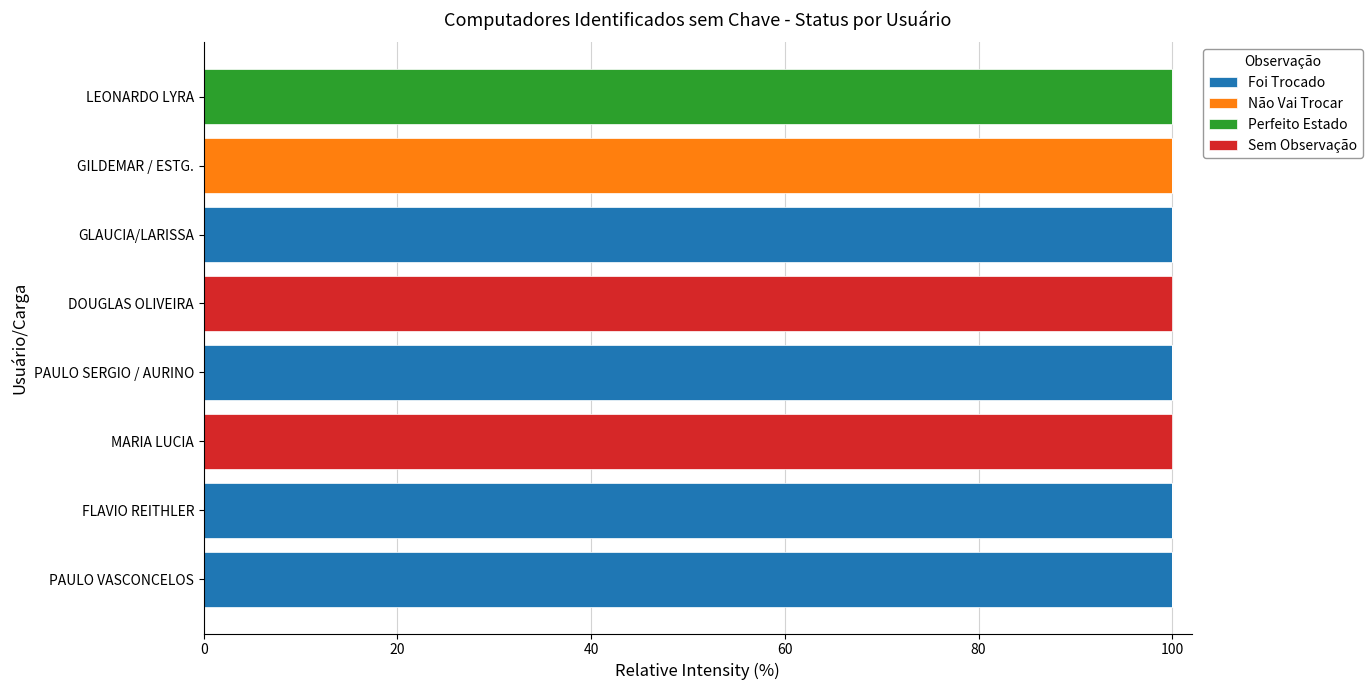

The Foi Trocado series shows 173 at PAULO VASCONCELOS. True or false?

False